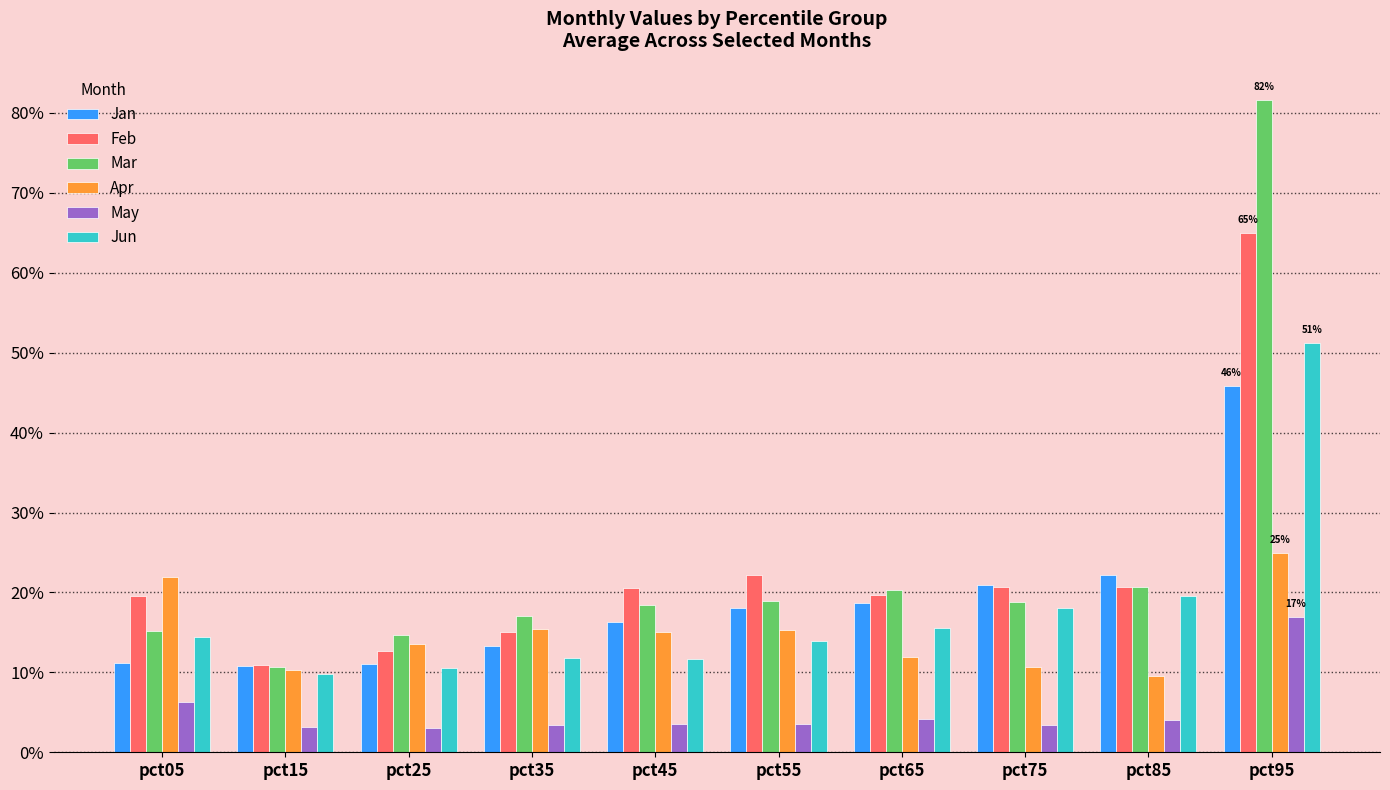

What is the value of the Jun bar at the 3rd from the left?

0.1